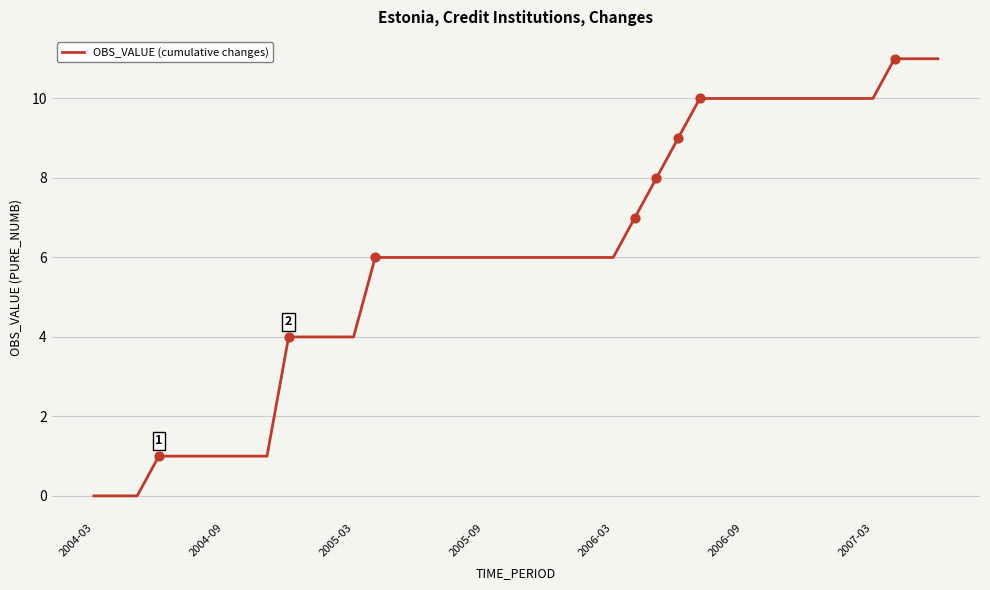

What is the greatest value displayed?

11